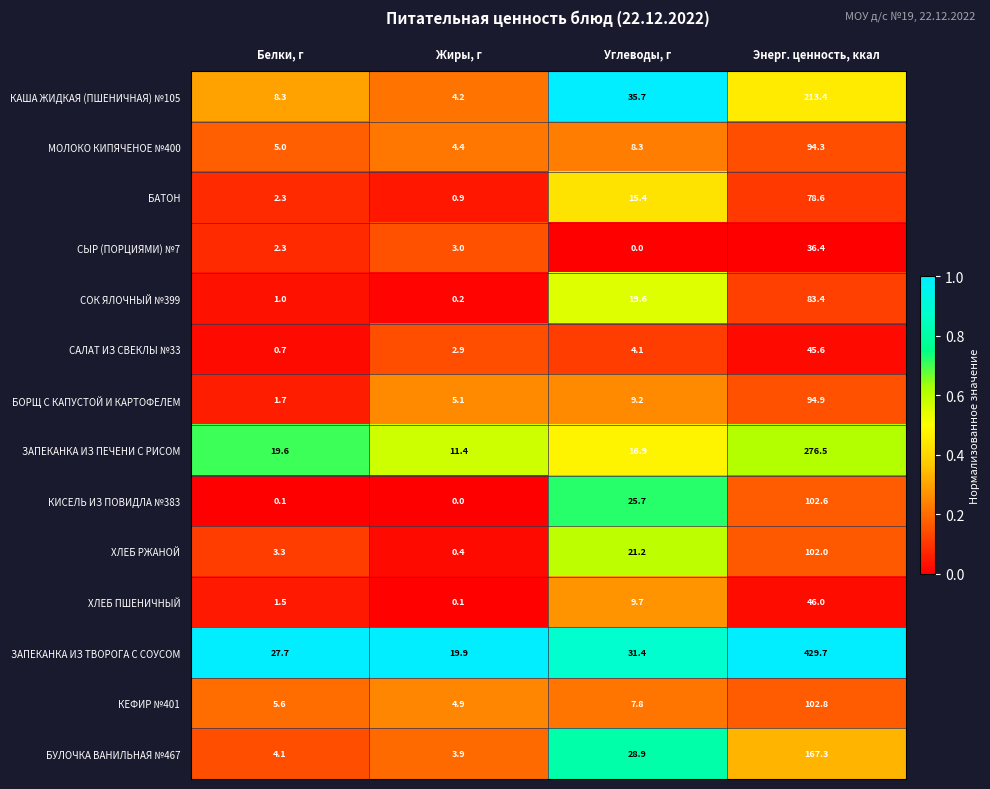

How many data points does each series have?

4